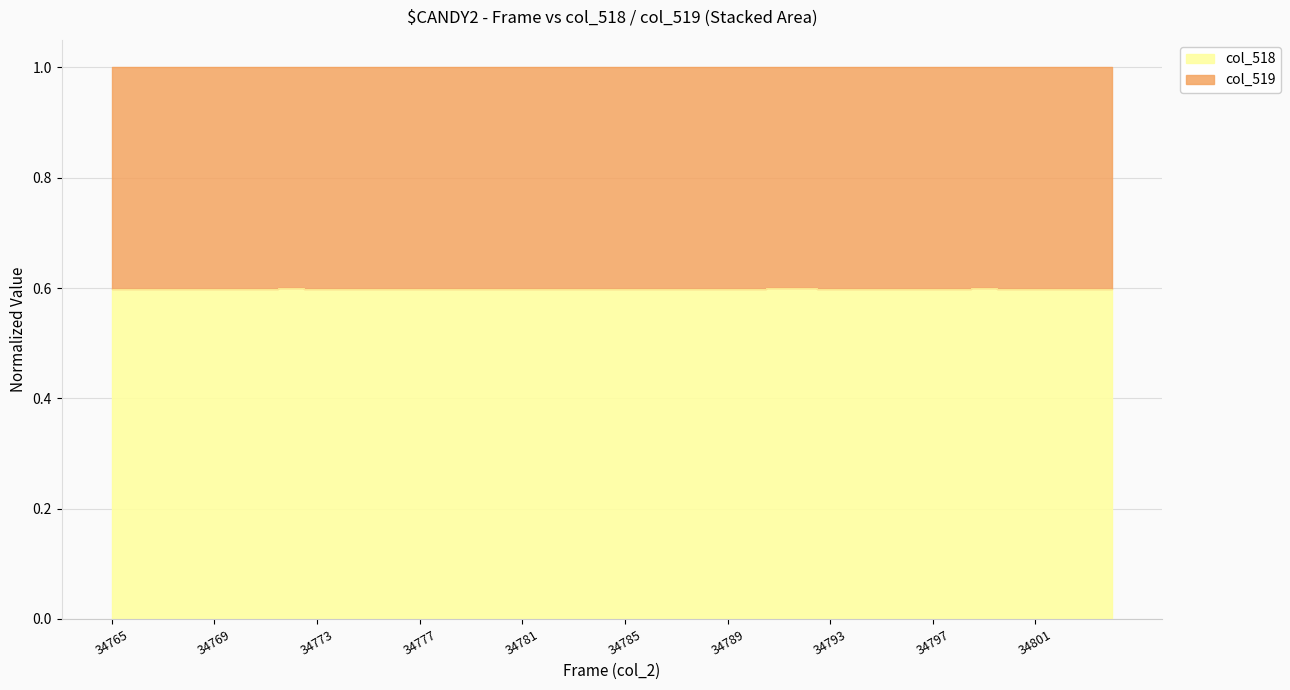

What is the greatest value displayed?

0.6